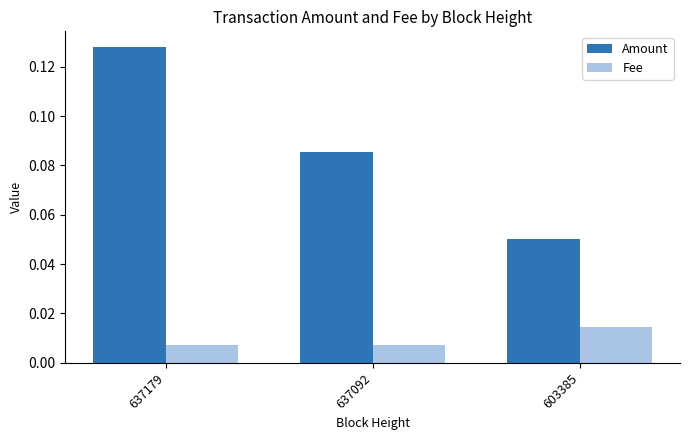

The value of Amount at 637179 is 0.2. True or false?

False